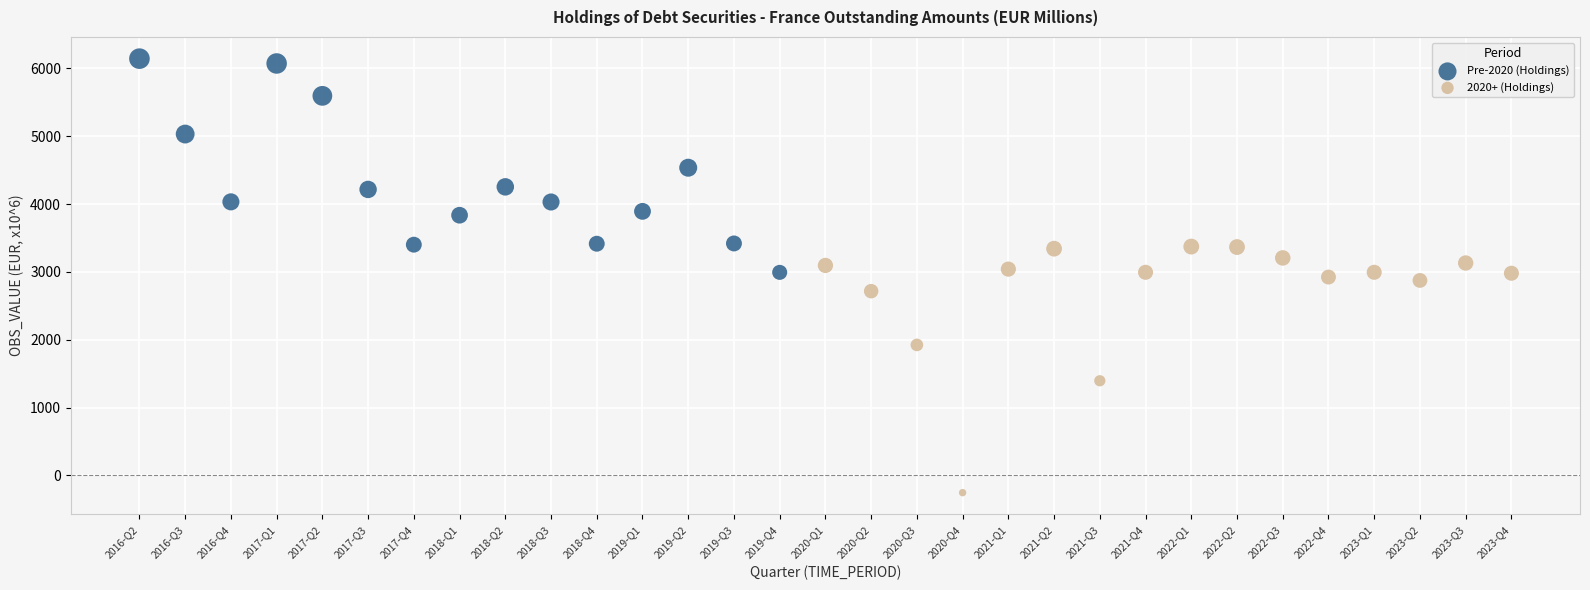

Which series reaches the maximum Y coordinate?

Pre-2020 (Holdings)